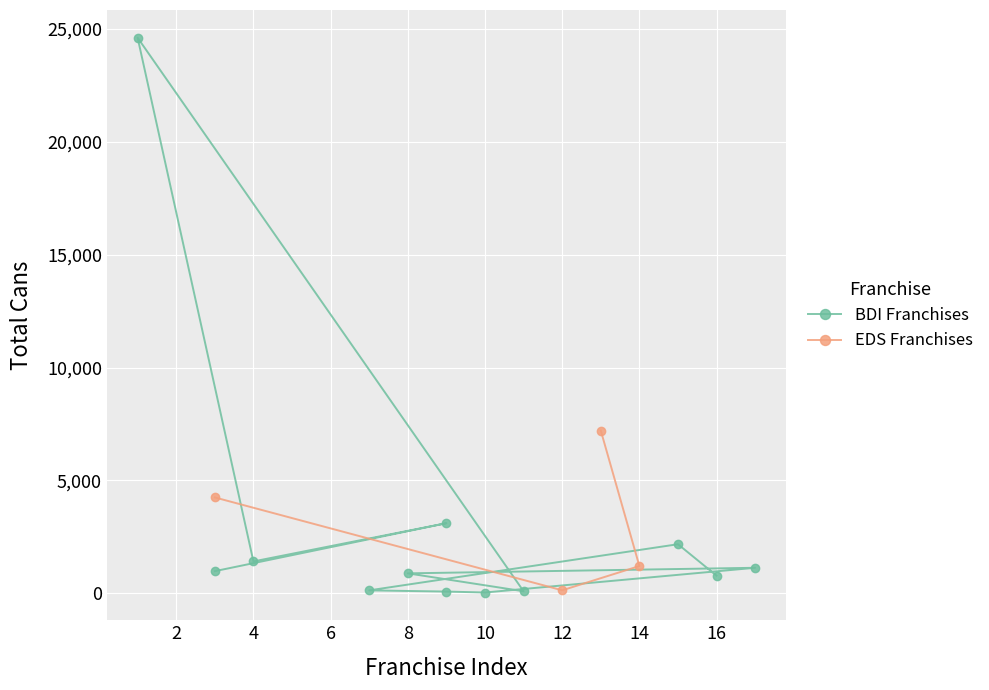

What is the sum of all EDS Franchises values?

12810